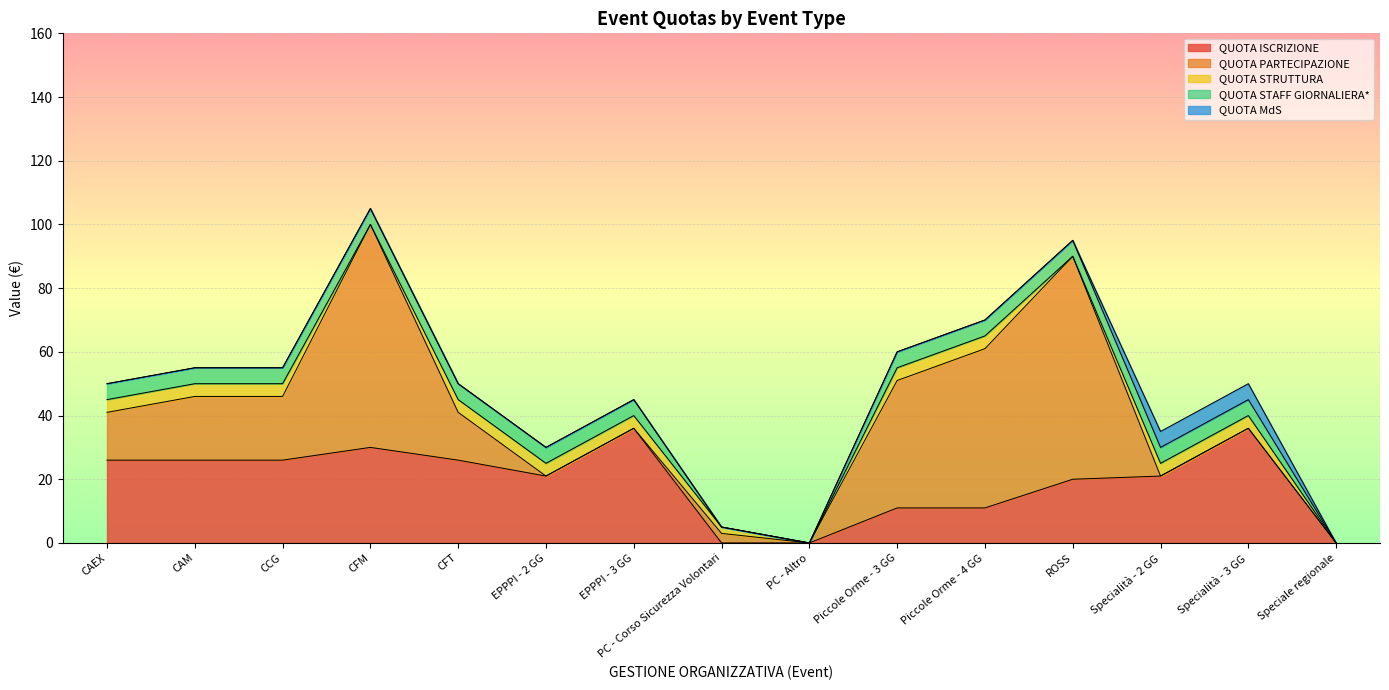

What is the label of the 11th point from the left?

Piccole Orme - 4 GG